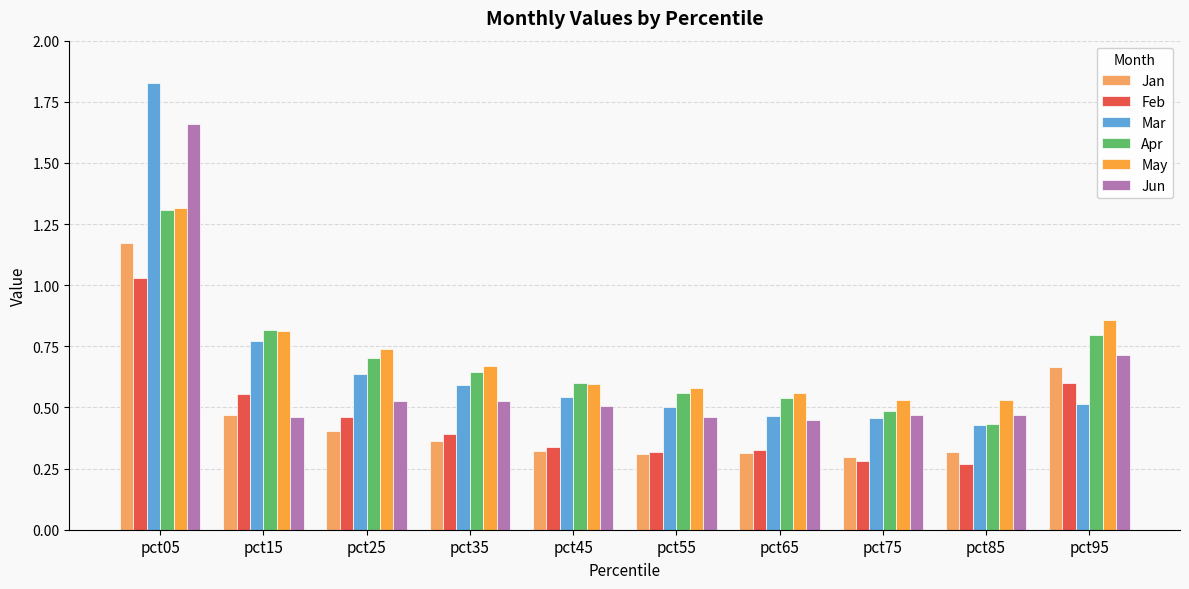

Does the chart contain stacked bars?

No